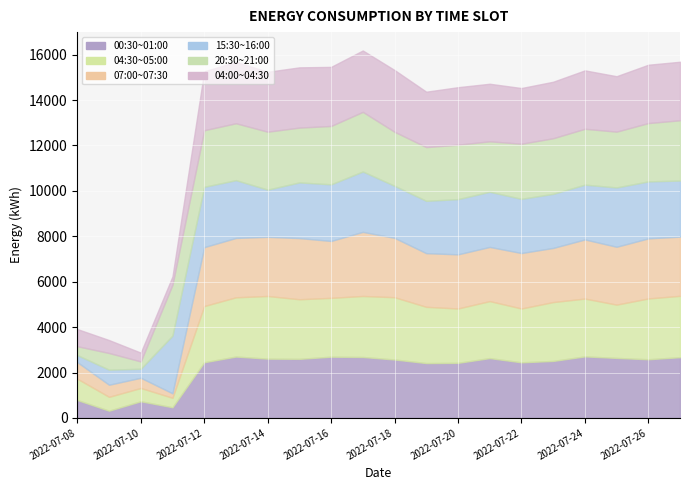

What is the total value across all series at 2022-07-12?

15262